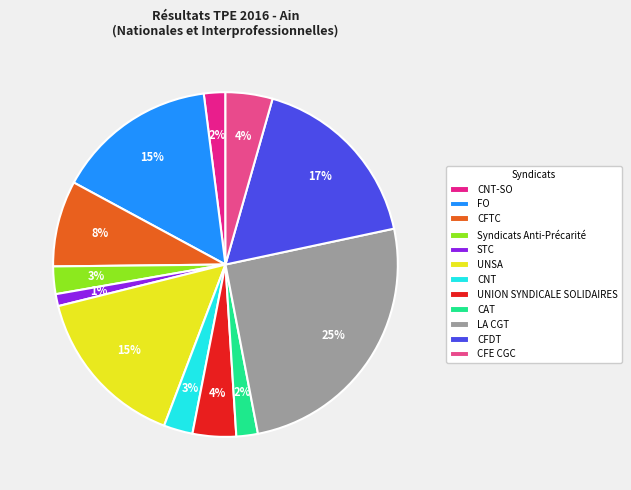

How many slices are in this pie chart?

12